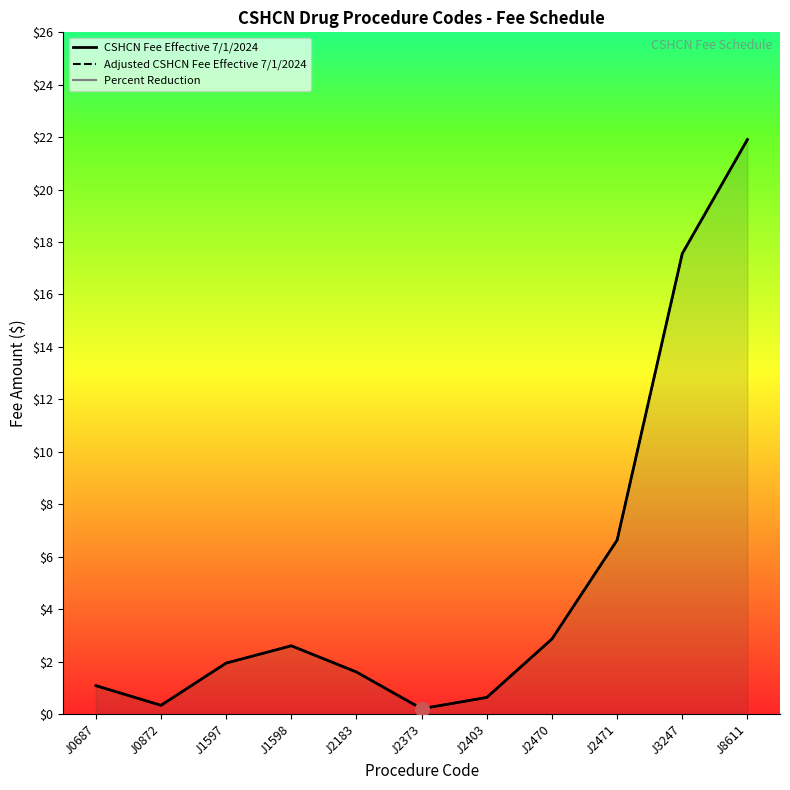

What is the highest value of the CSHCN Fee Effective 7/1/2024 series?

21.9